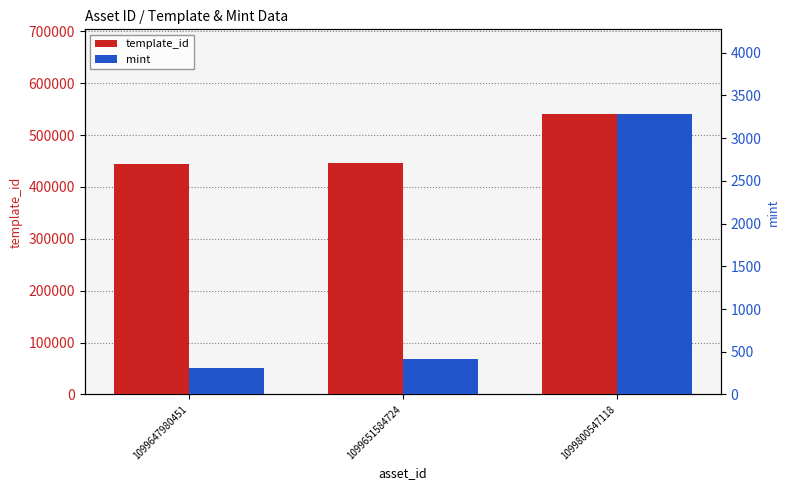

List the labels in order of template_id value, smallest first.

1099647980451, 1099651584724, 1099800547118